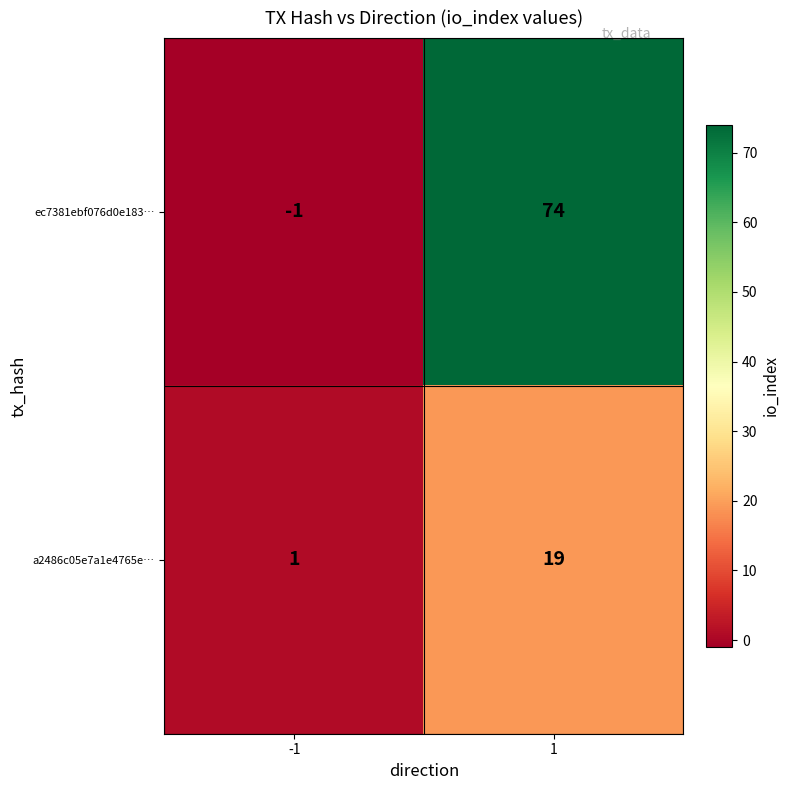

Reading left to right, what are all the values shown in this chart?

ec7381ebf076d0e183…: -1	74
a2486c05e7a1e4765e…: 1	19